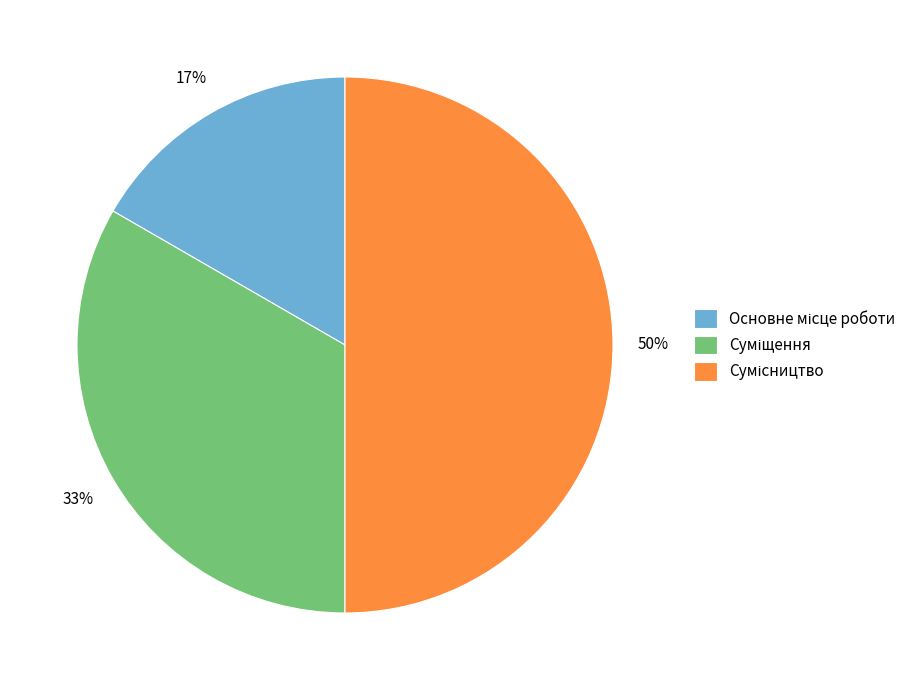

How many slices are in this pie chart?

3